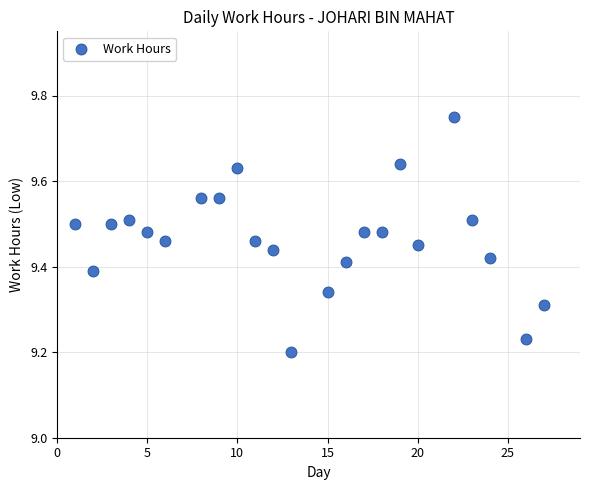

What is the range of X values (max minus min)?

26.0